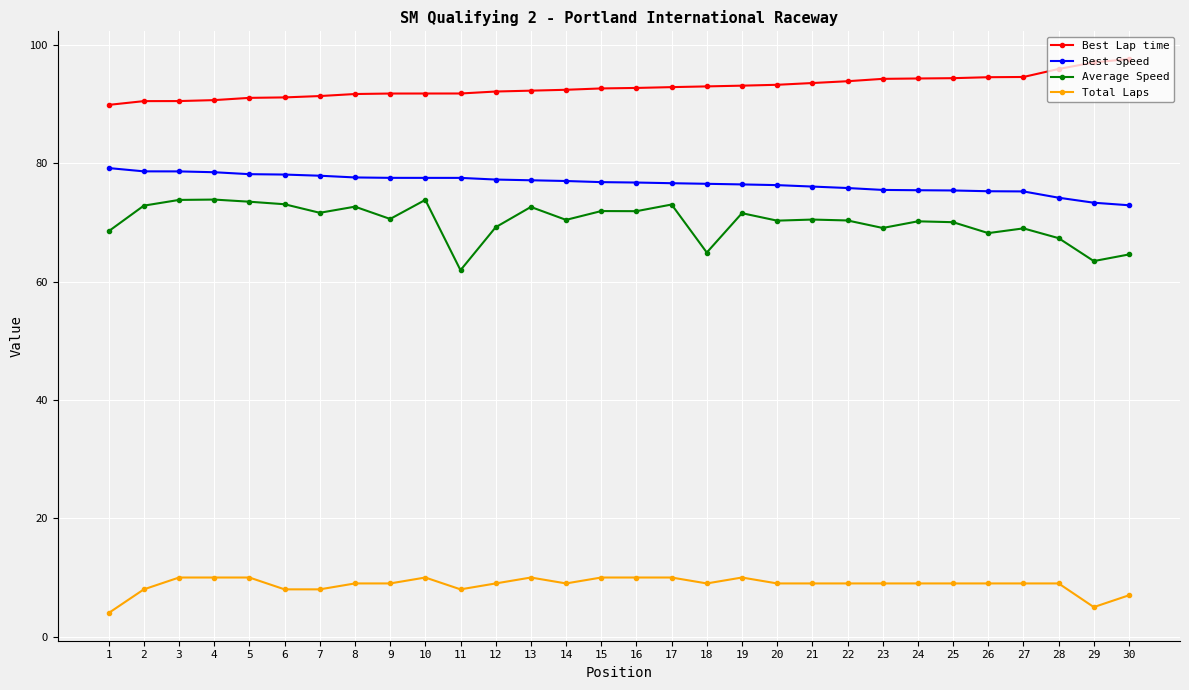

What is the approximate value of Best Speed at 17?

76.6